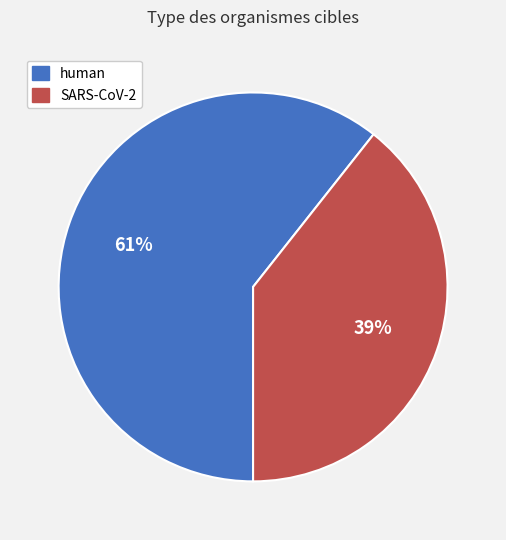

How many segments does this pie chart have?

2